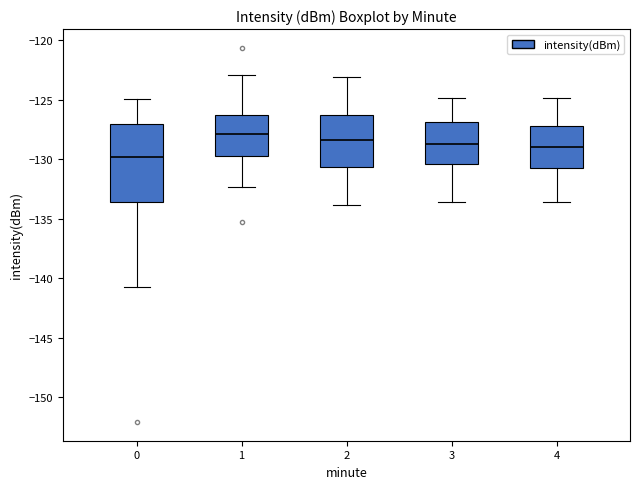

Reading left to right, transcribe this box plot: for each box, give where its median line is, the range the box spans, and where its two whiskers end, as read against the y-axis. The values are not printed on the chart, so give them approximately, as read against the axis.

0: median -130.0, box -133.5 to -127.0, whiskers -140.5 to -125.0
1: median -128.0, box -129.5 to -126.5, whiskers -132.5 to -123.0
2: median -128.5, box -130.5 to -126.5, whiskers -134.0 to -123.0
3: median -128.5, box -130.5 to -127.0, whiskers -133.5 to -125.0
4: median -129.0, box -130.5 to -127.0, whiskers -133.5 to -125.0